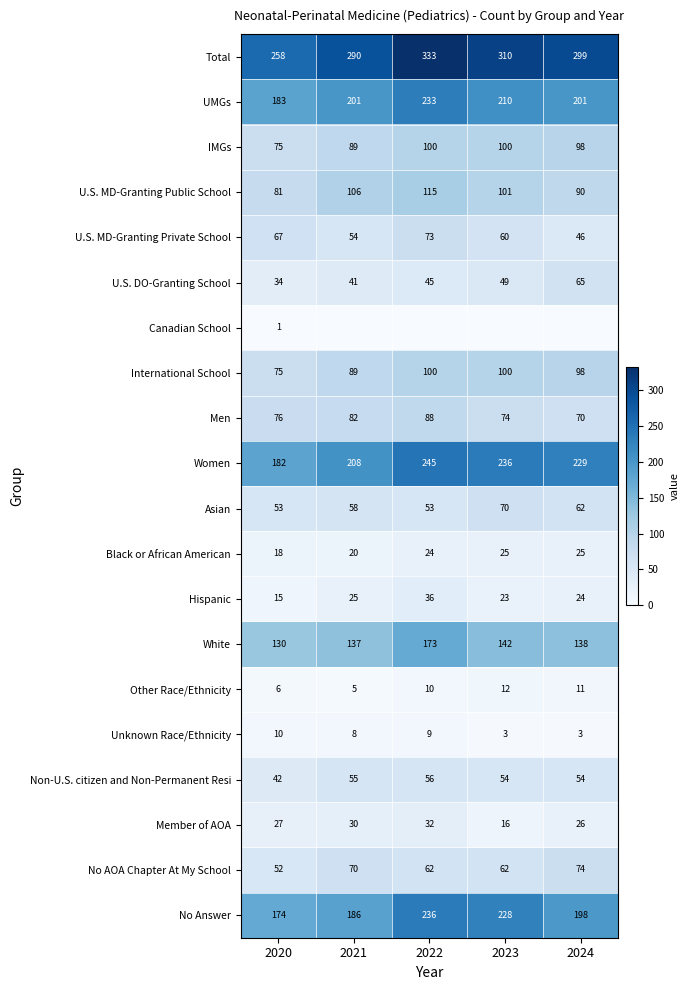

Which category has the highest value in the U.S. MD-Granting Private School series?

2022